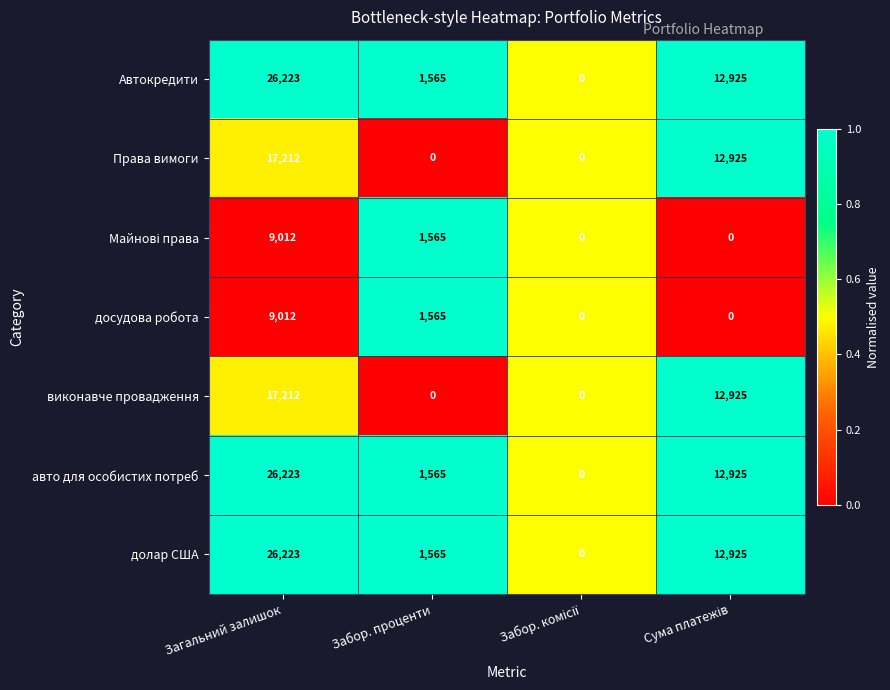

What is the total value across all series at Забор. проценти?

7825